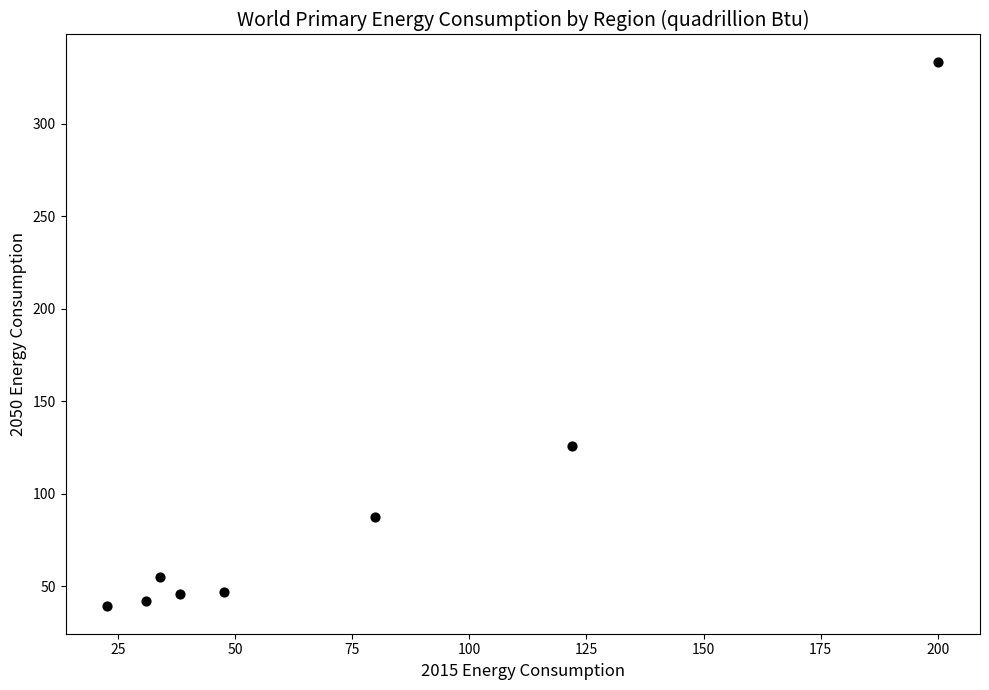

What Y value in the scatter plot is closest to 186?

125.6